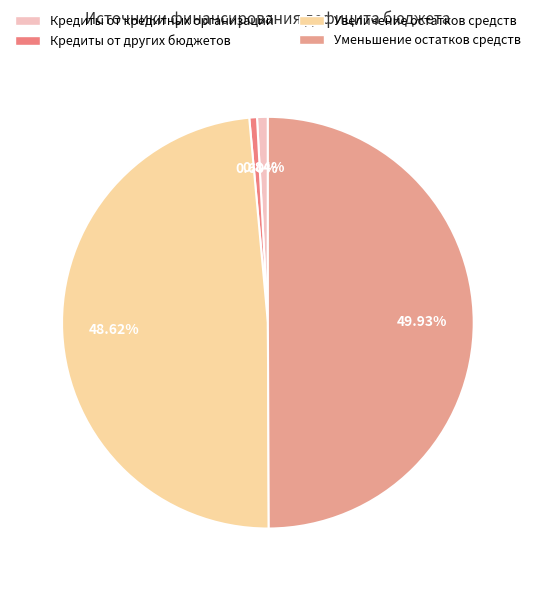

How many segments does this pie chart have?

4